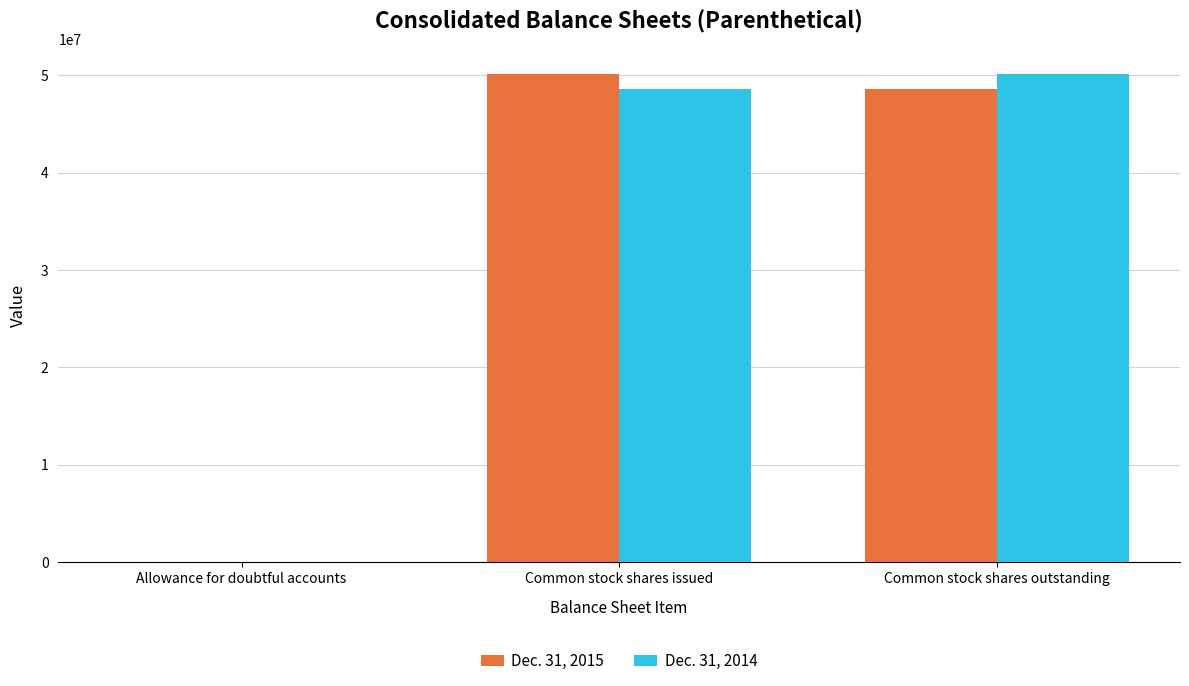

What is the total value across all series at Common stock shares issued?

98735104